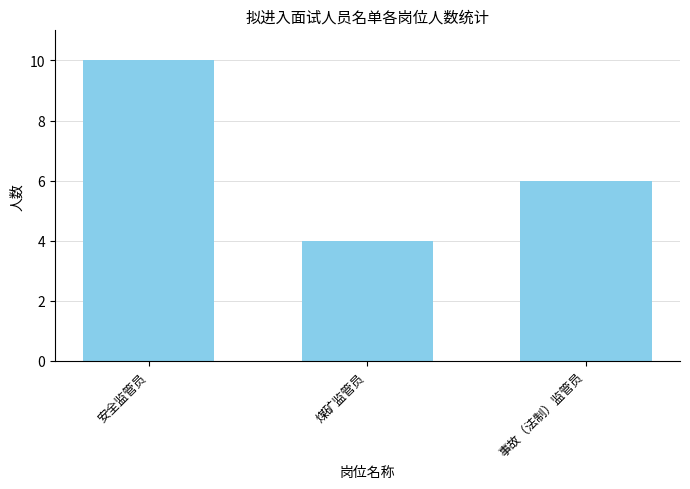

Reading left to right, what are all the values shown in this chart?

10	4	6